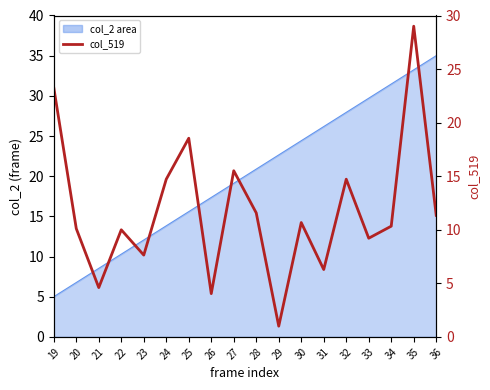

Does the chart display data point markers on the line(s)?

No